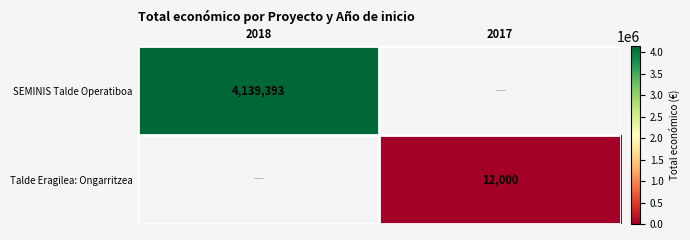

The value of SEMINIS Talde Operatiboa at 2018 is 4139393. True or false?

True